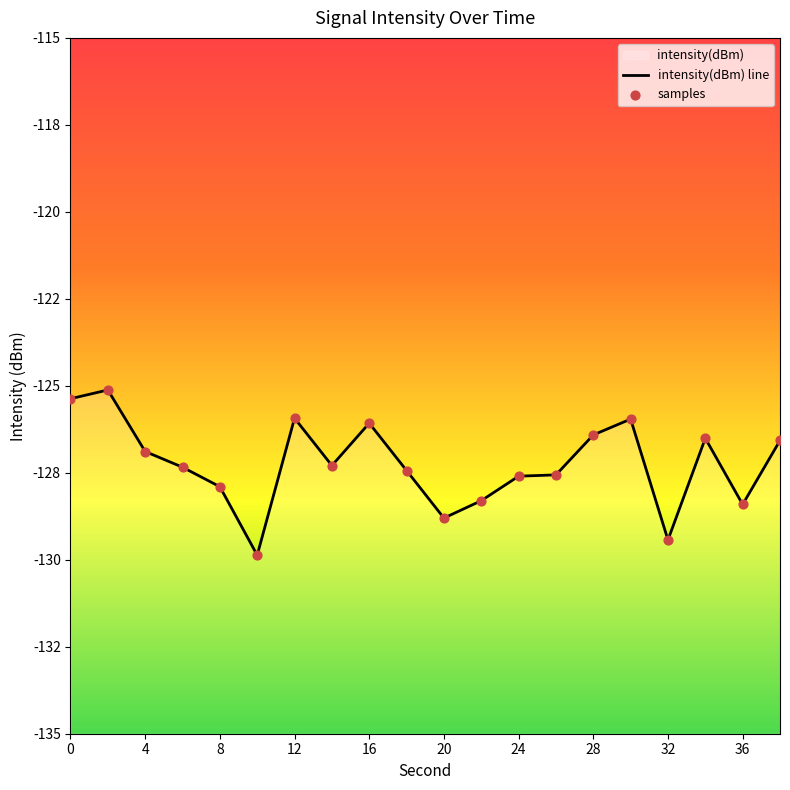

Which has a higher value, 4 or 18?

4